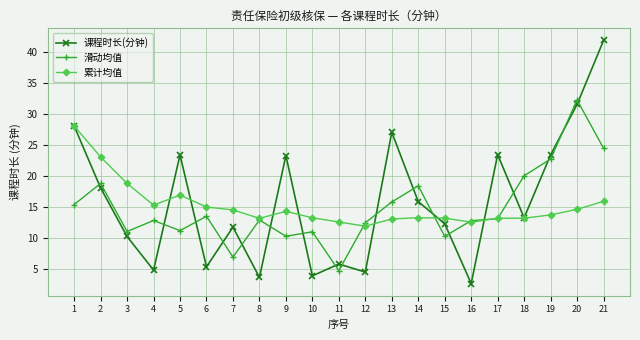

At which category does 滑动均值 reach its first local valley?

3